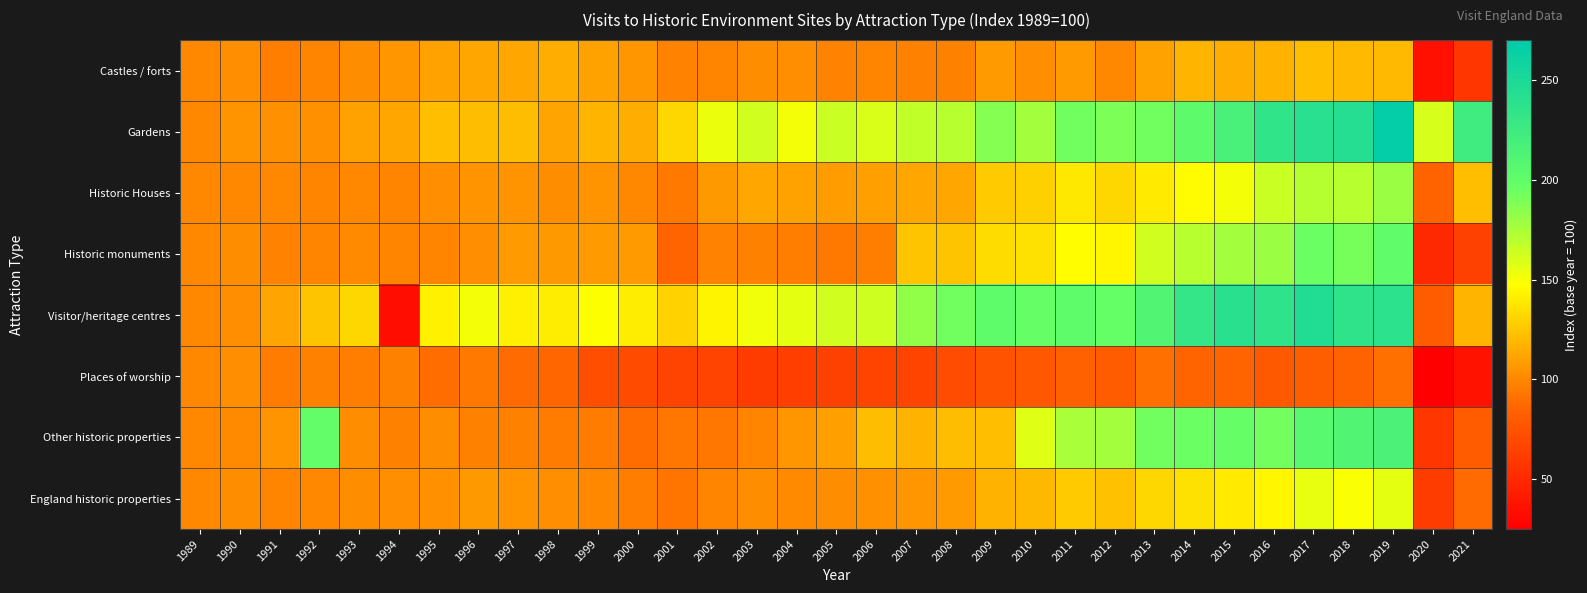

How many categories are shown in the chart?

33